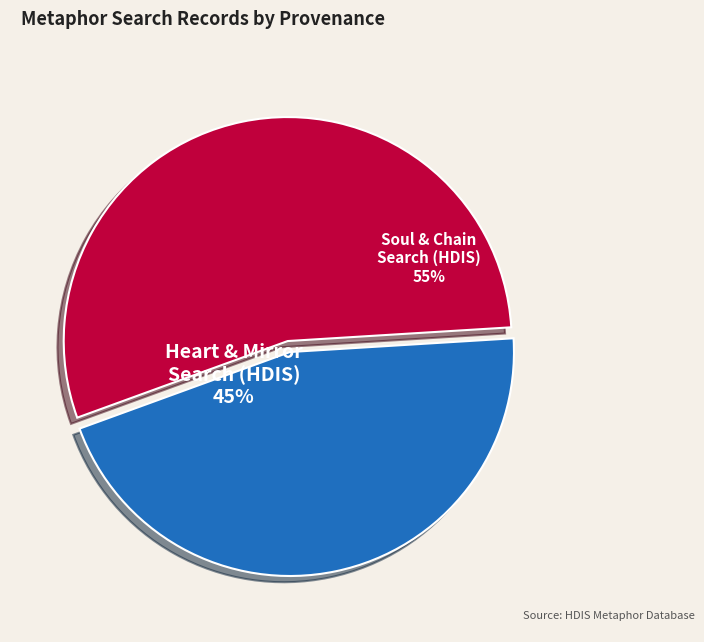

To the nearest percent, what is the combined percentage of Heart & Mirror Search (HDIS) and Soul & Chain Search (HDIS)?

100%